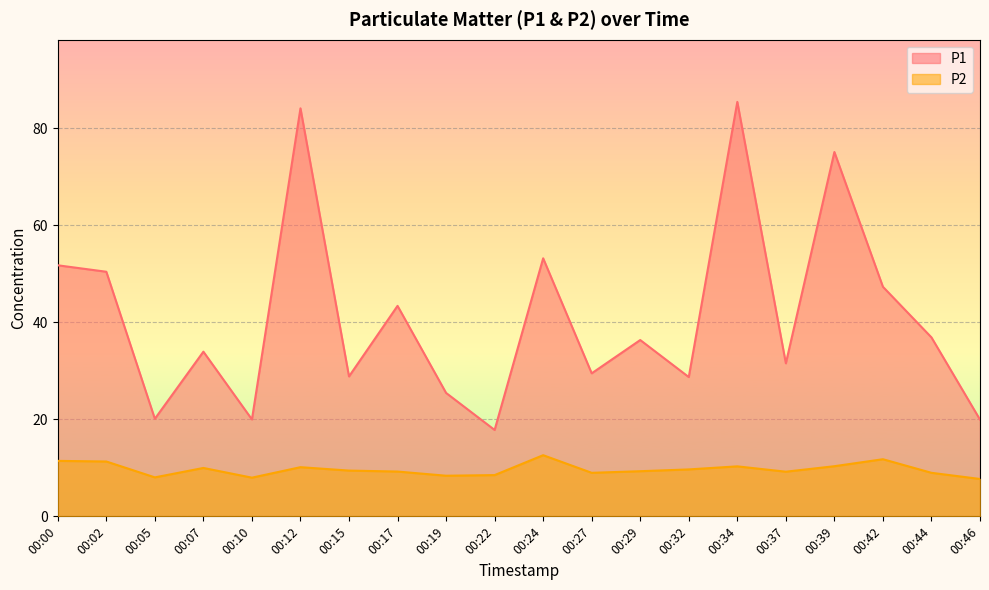

What is the highest value of the P1 series?

85.4